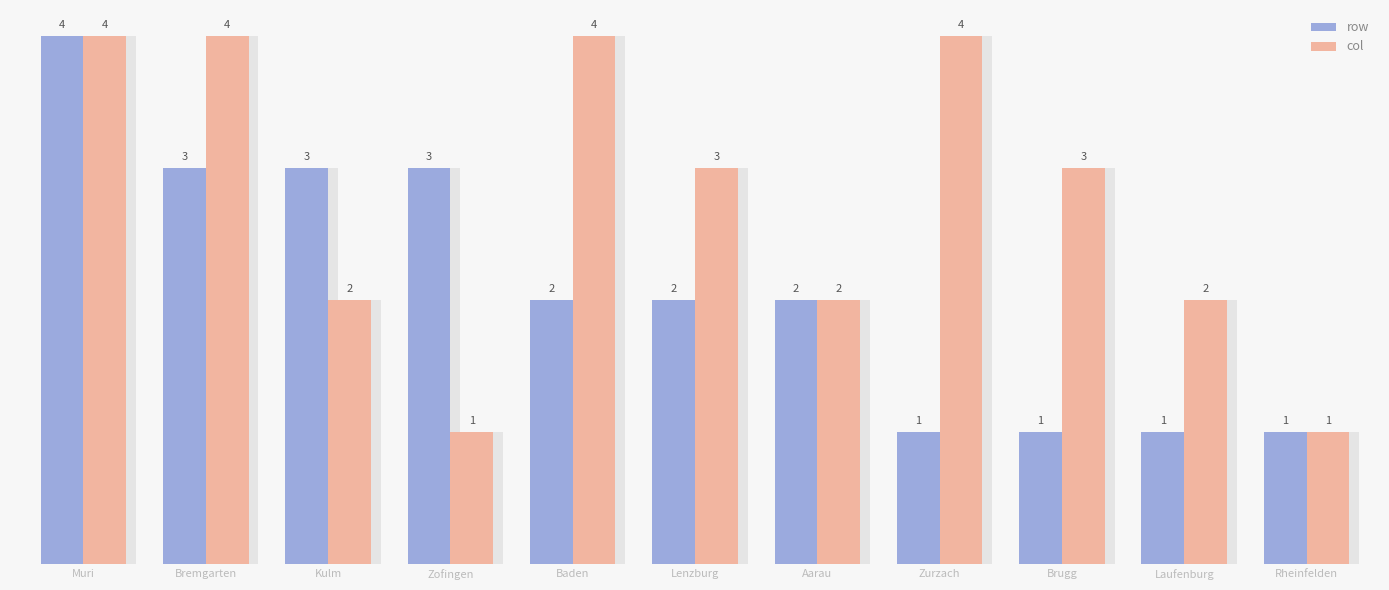

Is it true that row equals 1 at Baden?

False